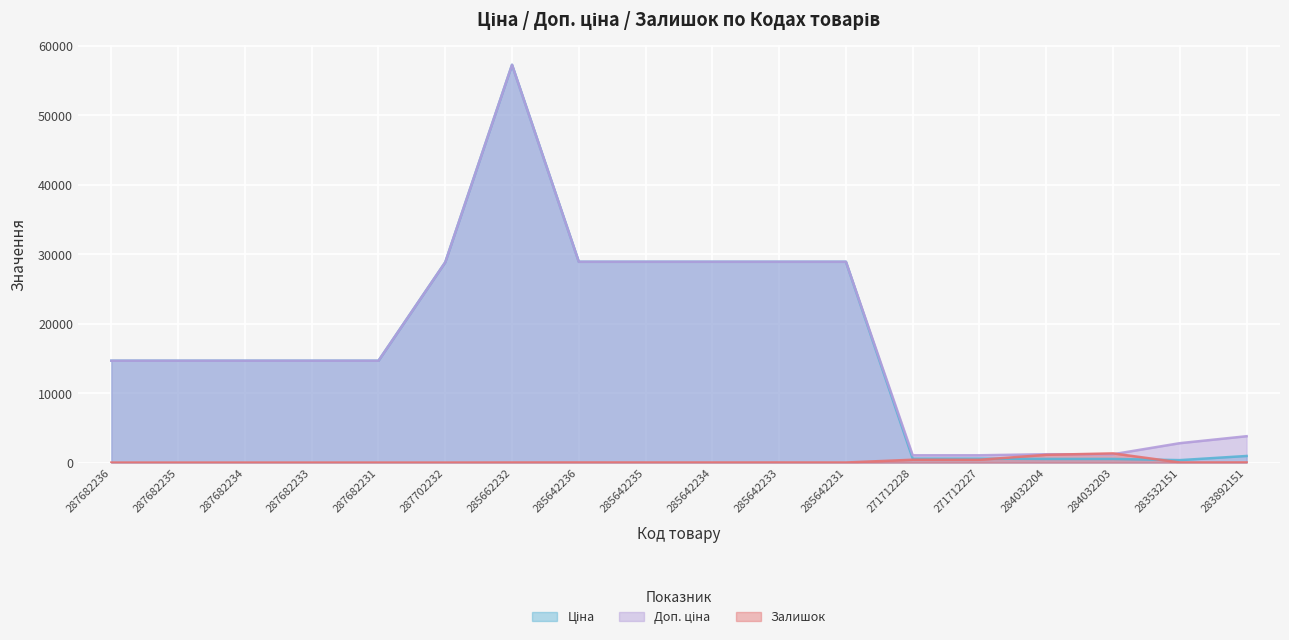

Reading left to right, what are all the values shown in this chart?

Ціна: 287682236=14649.6	287682235=14649.6	287682234=14649.6	287682233=14649.6	287682231=14649.6	287702232=28821.8	285662232=57235.5	285642236=28890.3	285642235=28890.3	285642234=28890.3	285642233=28890.3	285642231=28890.3	271712228=571.6	271712227=571.6	284032204=522.2	284032203=522.2	283532151=348.6	283892151=947.6
Доп. ціна: 287682236=14649.6	287682235=14649.6	287682234=14649.6	287682233=14649.6	287682231=14649.6	287702232=28821.8	285662232=57235.5	285642236=28890.3	285642235=28890.3	285642234=28890.3	285642233=28890.3	285642231=28890.3	271712228=1048.0	271712227=1048.0	284032204=1197.0	284032203=1197.0	283532151=2789.2	283892151=3790.3
Залишок: 287682236=0.0	287682235=0.0	287682234=0.0	287682233=0.0	287682231=0.0	287702232=0.0	285662232=13.0	285642236=17.0	285642235=14.0	285642234=11.0	285642233=16.0	285642231=9.0	271712228=405.0	271712227=398.0	284032204=1110.0	284032203=1319.0	283532151=15.0	283892151=21.0